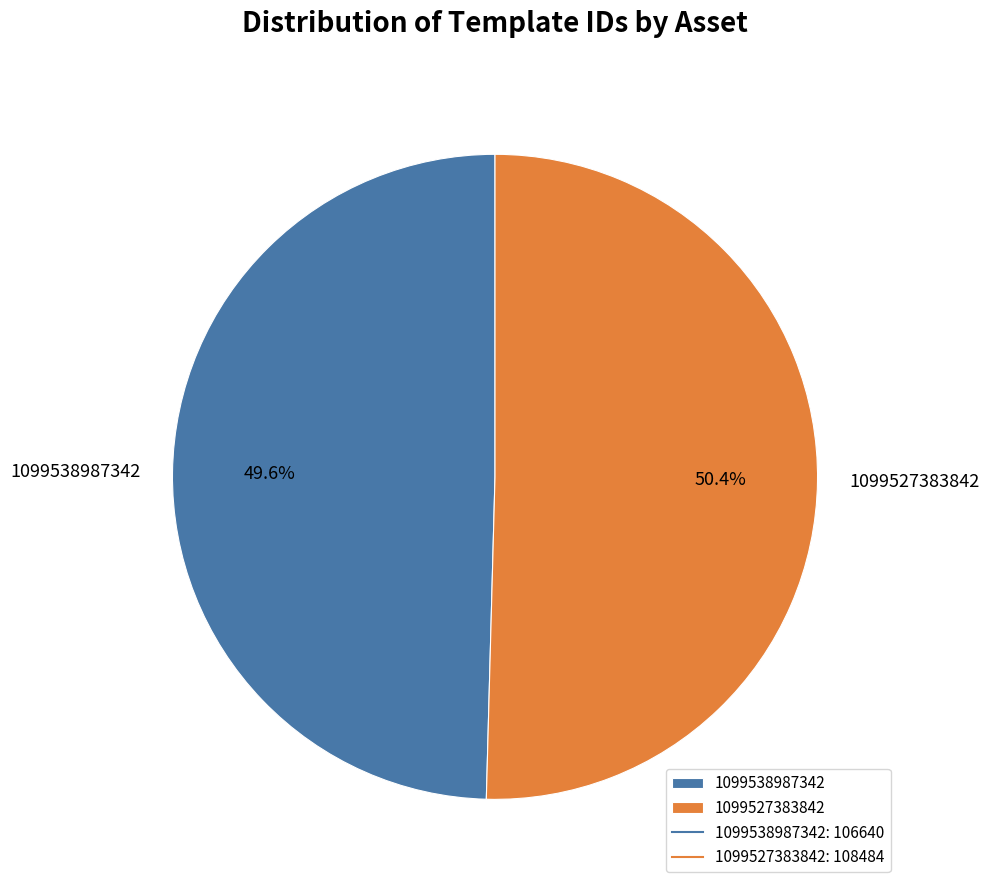

Which slice represents more than half of the pie?

1099527383842